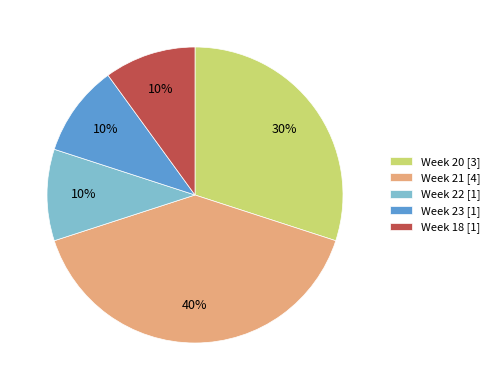

To the nearest percent, what percentage of the pie is Week 20 [3]?

30%